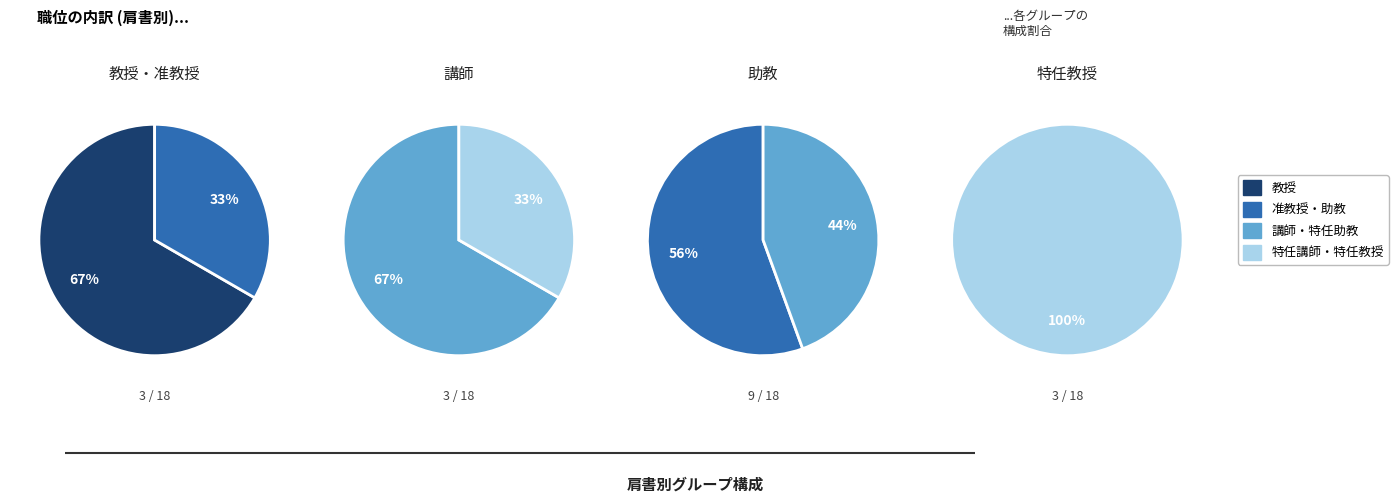

Between 特任助教 and 特任講師, which is larger?

特任助教